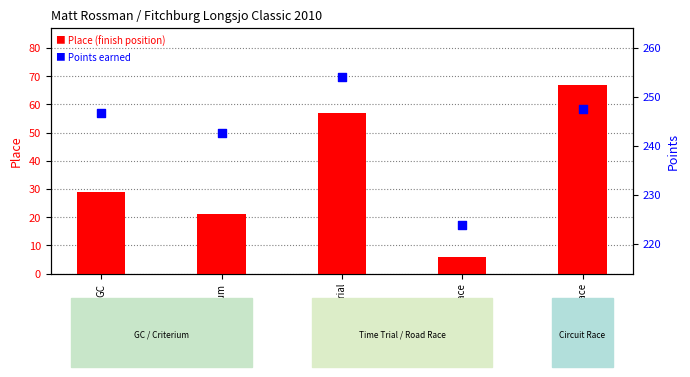

What is the total value across all series at GC?

275.8